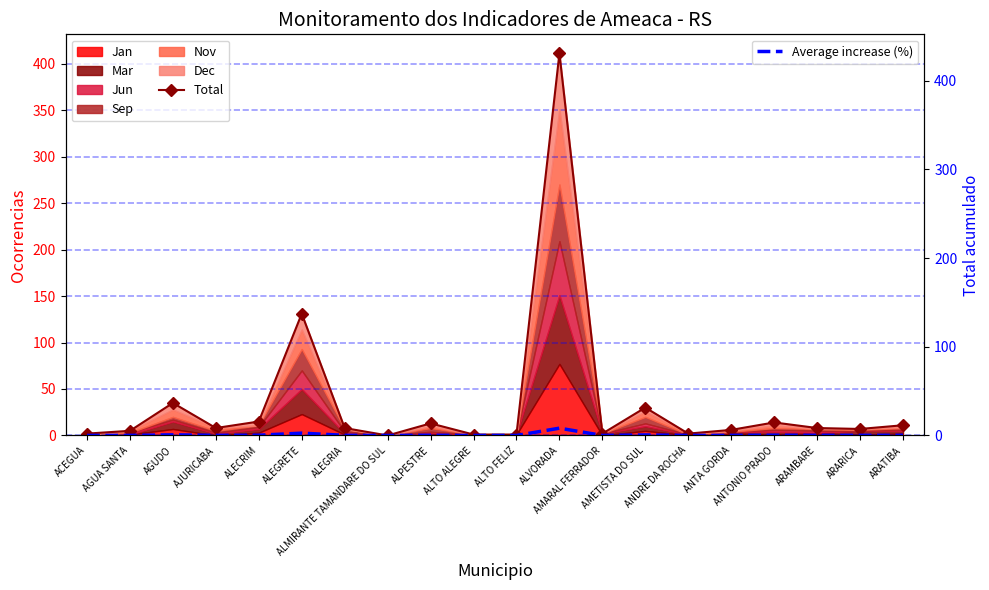

Reading left to right, transcribe all the data shown in this chart.

Total: 2.0	5.0	35.0	8.0	15.0	131.0	8.0	0.0	13.0	1.0	1.0	411.0	2.0	30.0	2.0	6.0	14.0	8.0	7.0	11.0
Average increase (%): 0.0	0.1	0.7	0.2	0.3	2.6	0.2	0.0	0.3	0.0	0.0	8.2	0.0	0.6	0.0	0.1	0.3	0.2	0.1	0.2